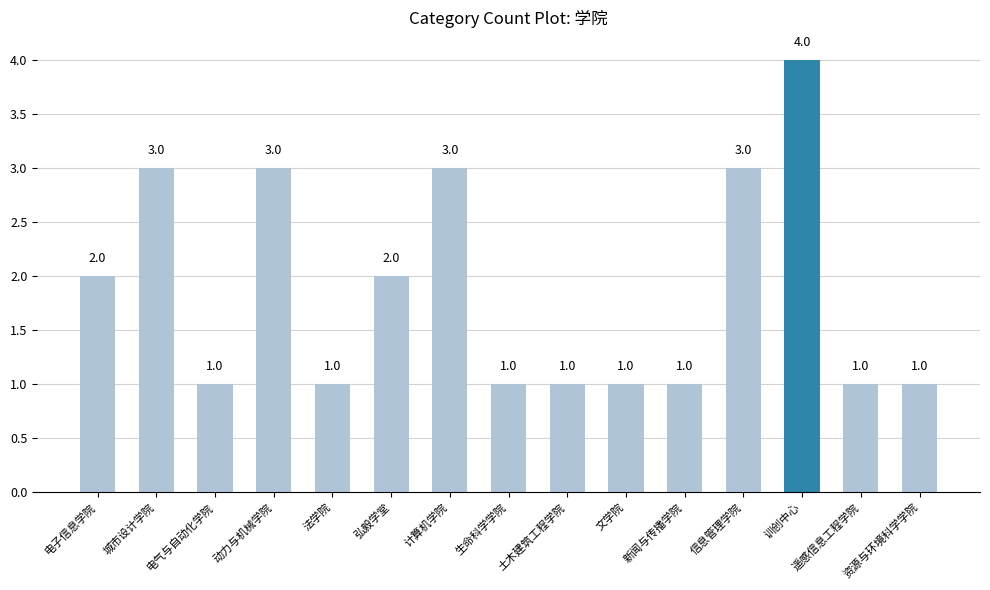

What is the value of the 15th bar from the left?

1